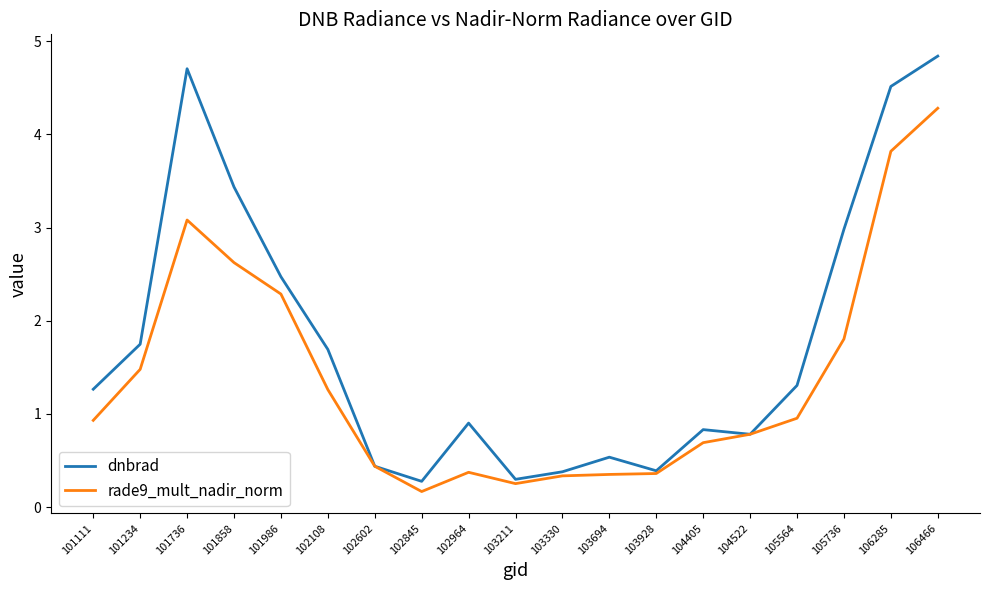

What is the sum of the dnbrad values at 104522 and 101111?

2.0